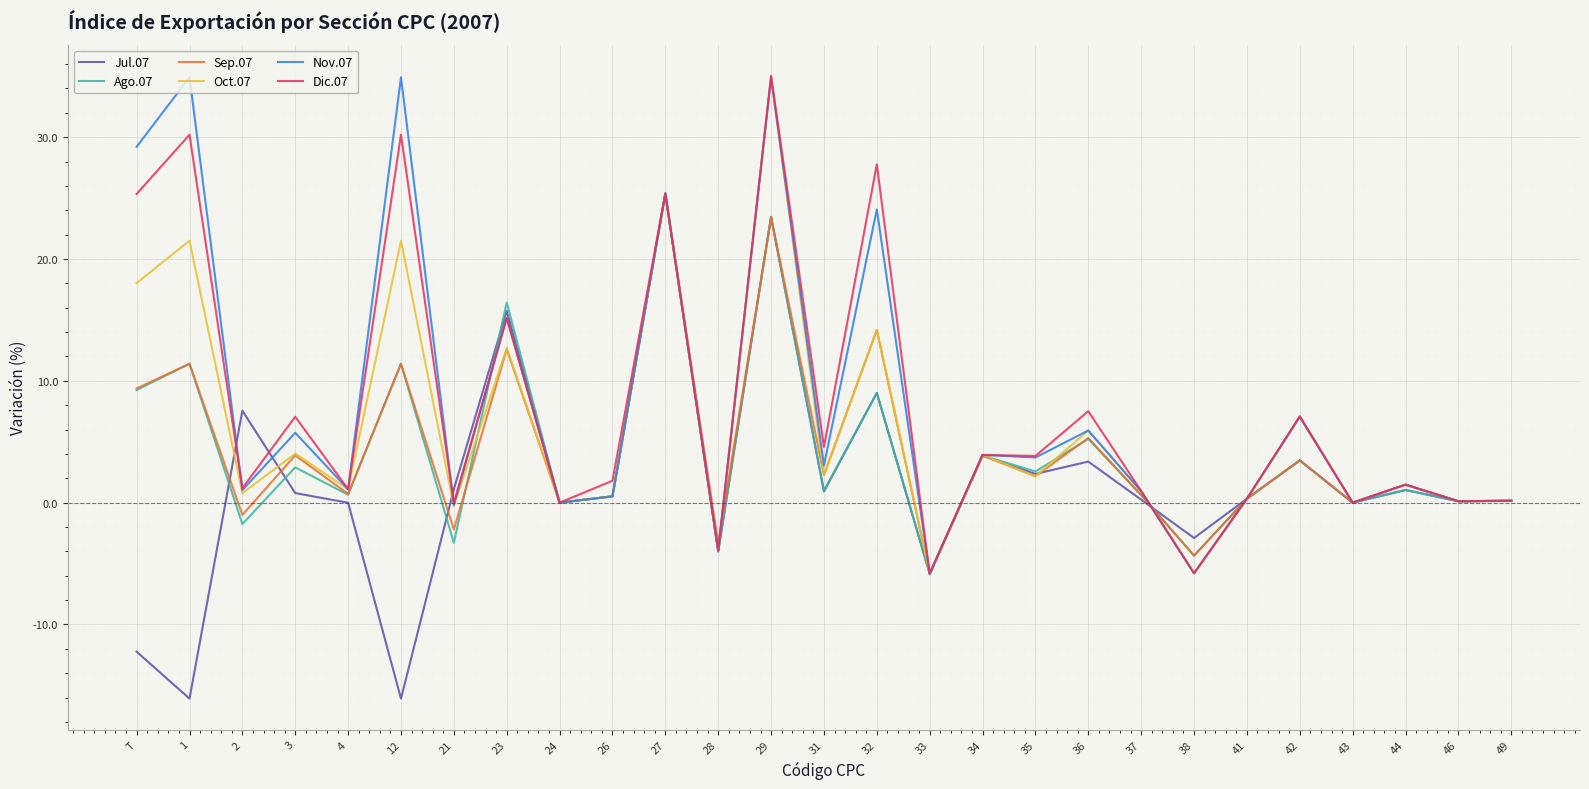

What is the maximum value shown in the chart?

35.0